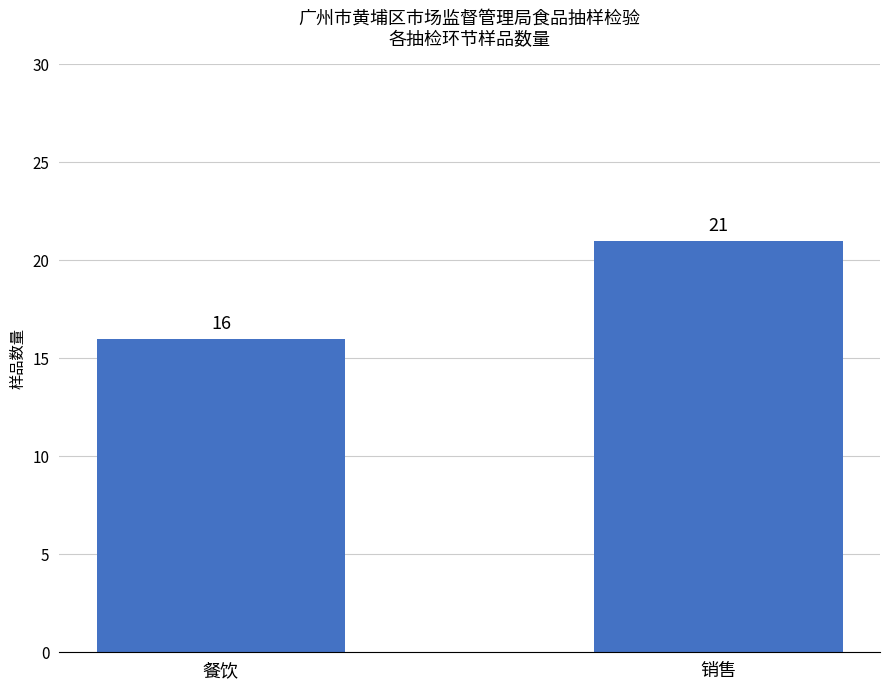

What is the value of the 2nd bar from the left?

21